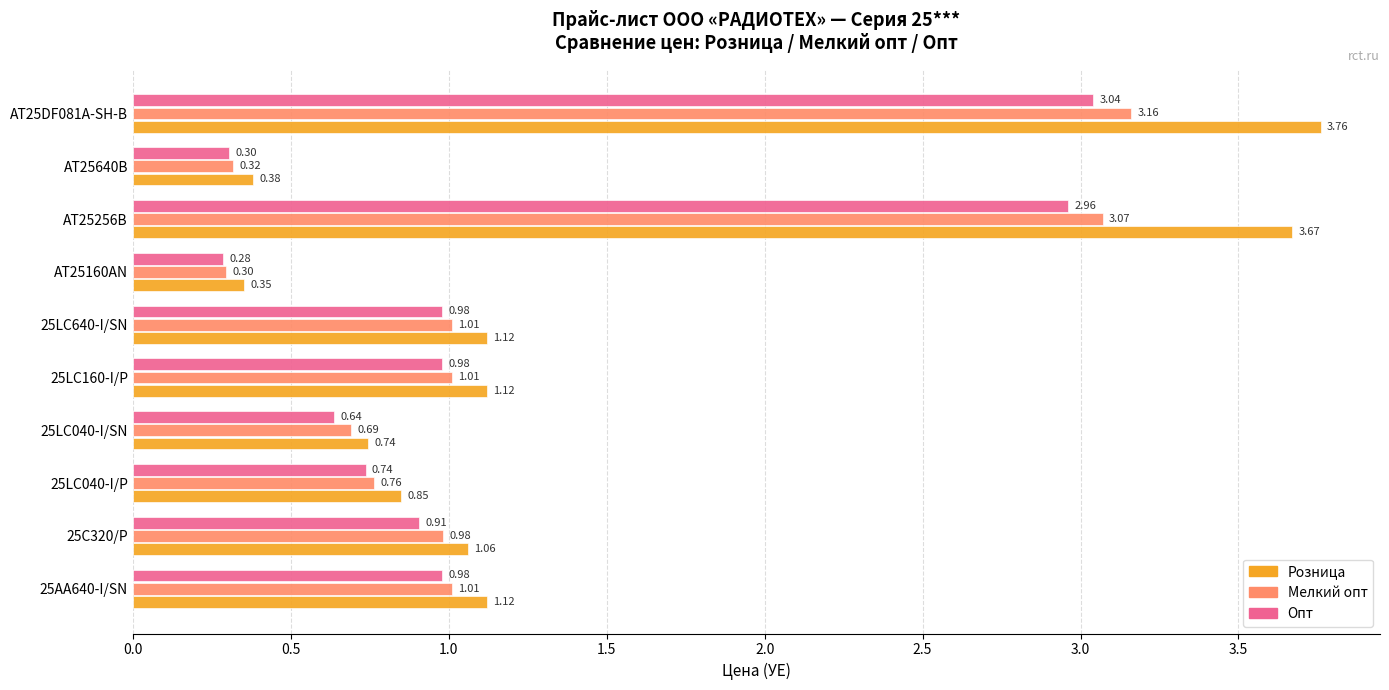

Between AT25160AN and AT25640B, which series saw the biggest shift?

Розница